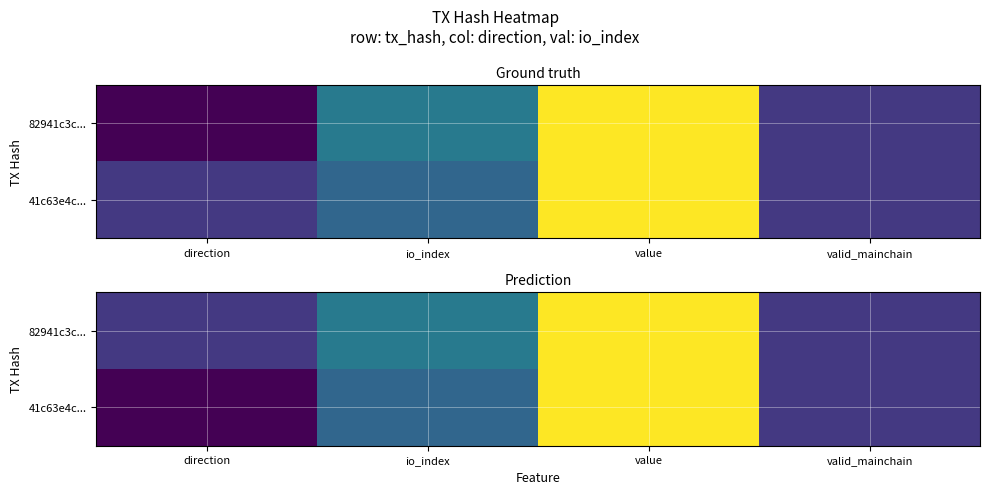

Which category has the lowest value across all series?

direction